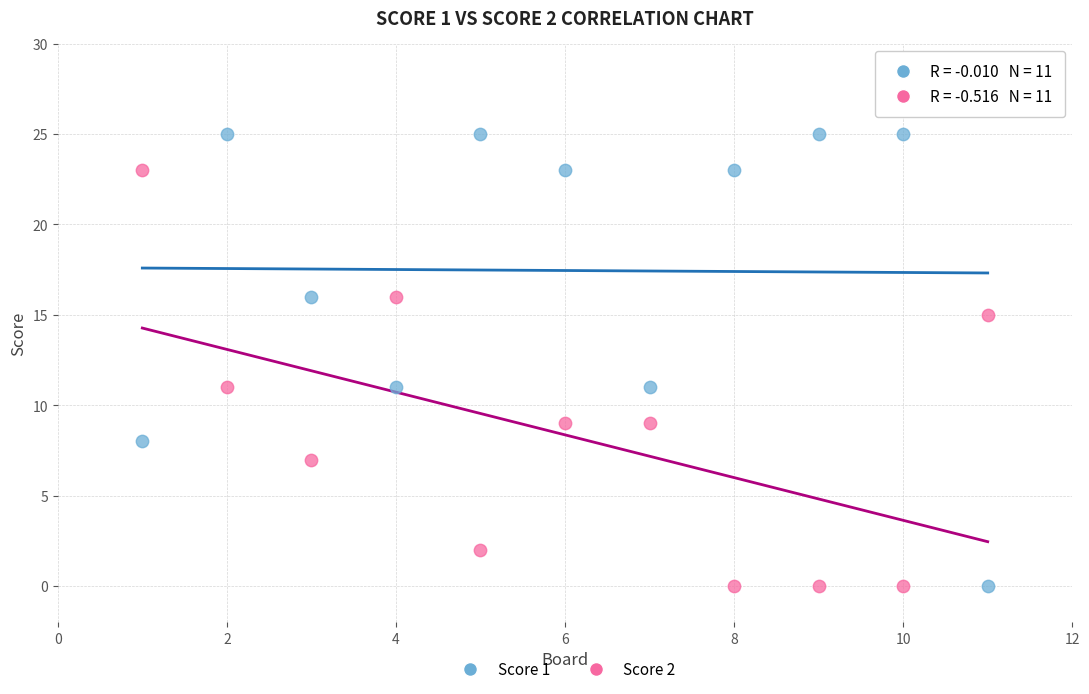

Which series contains the highest Y value?

Score 1